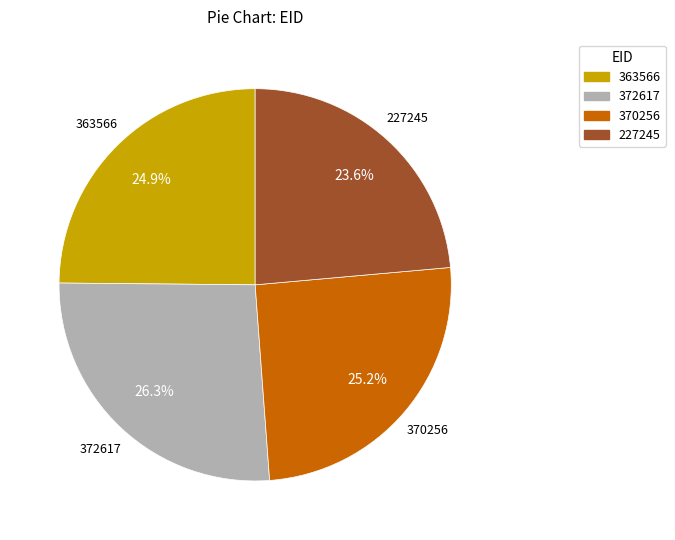

Is 227245 the majority of the pie?

No